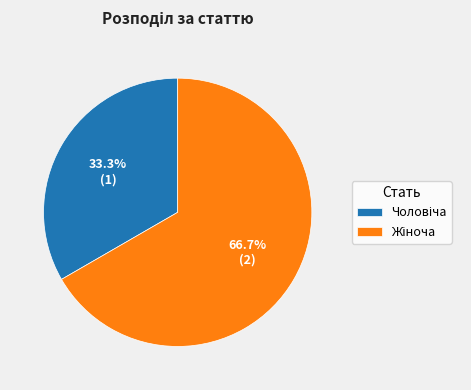

Count the number of slices in the pie.

2